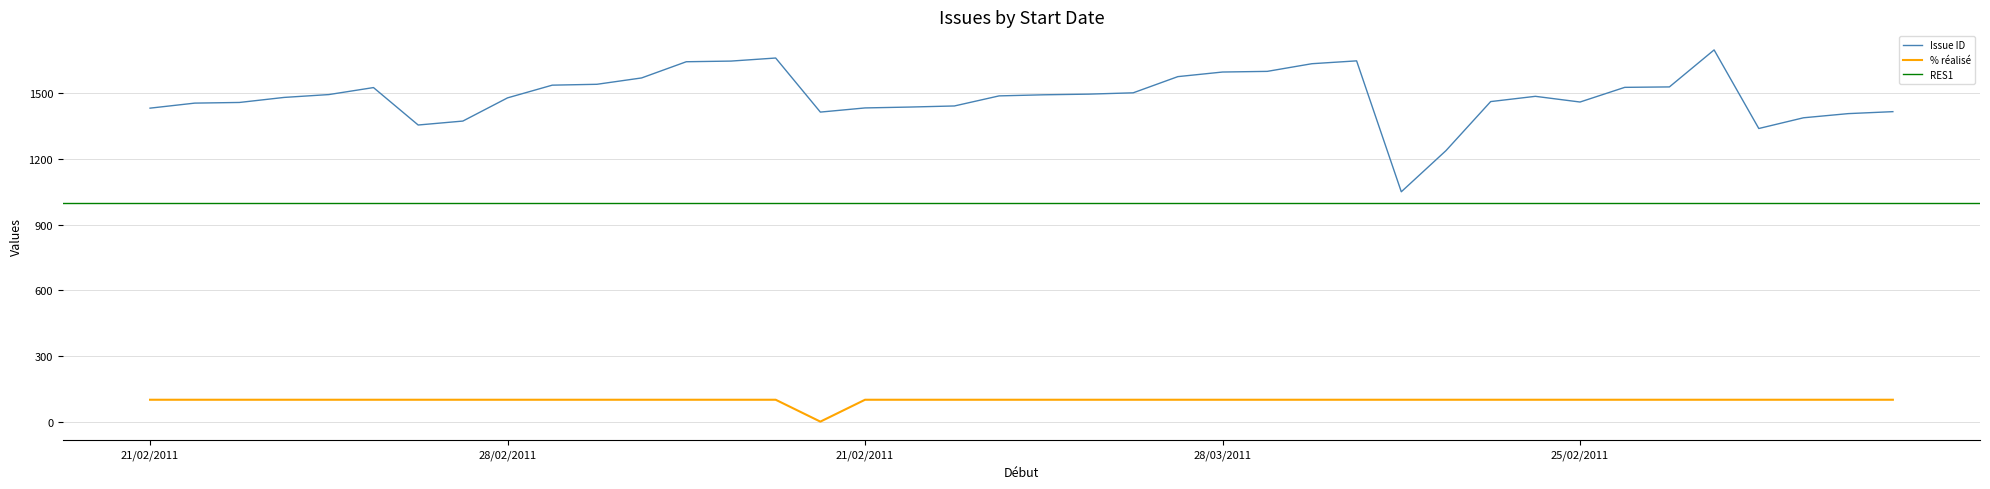

Which series changed the most between 10/03/2011 and 23/02/2011?

Issue ID